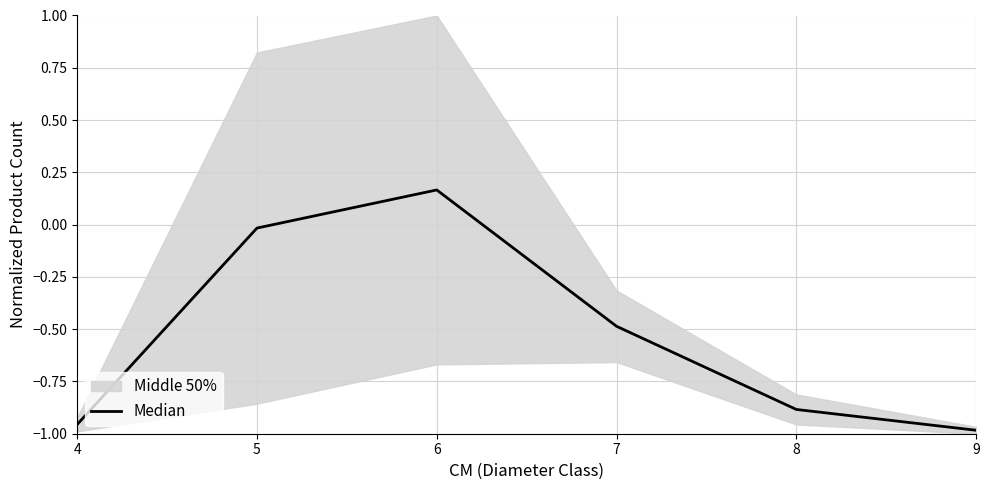

True or false: the data has more than 0 interior local peaks.

True